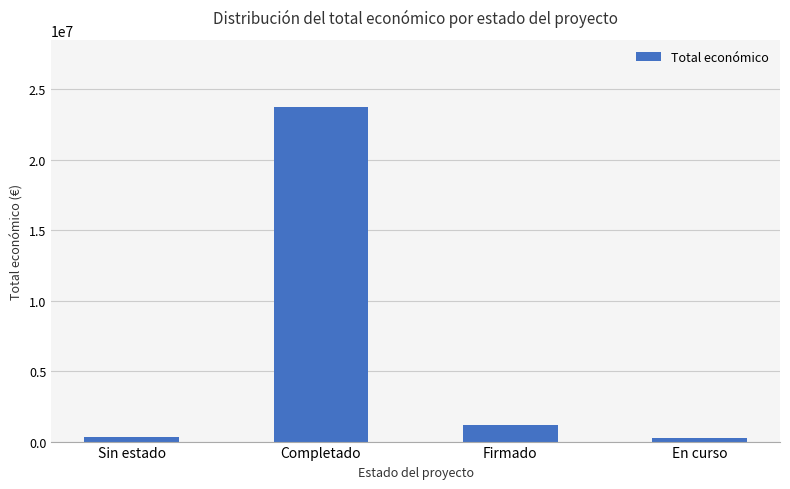

At which category does the chart reach its peak across all series?

Completado